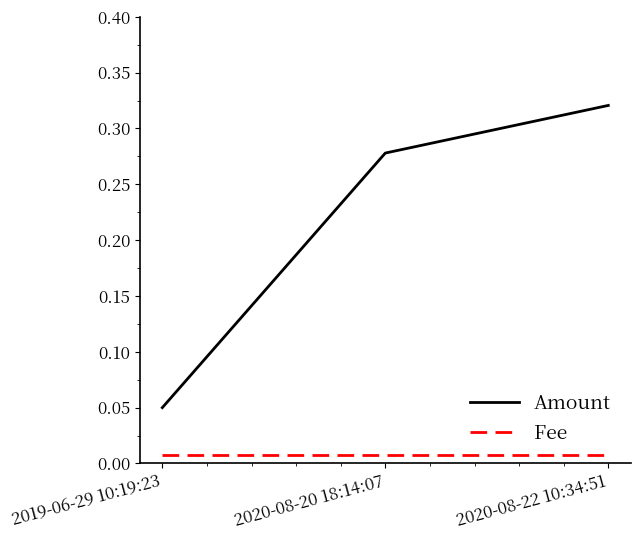

How many categories are shown in the chart?

3